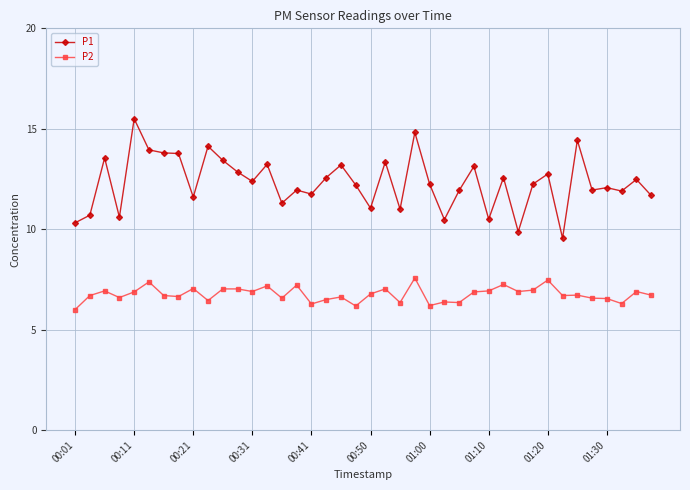

True or false: P1 and P2 intersect in this chart.

False